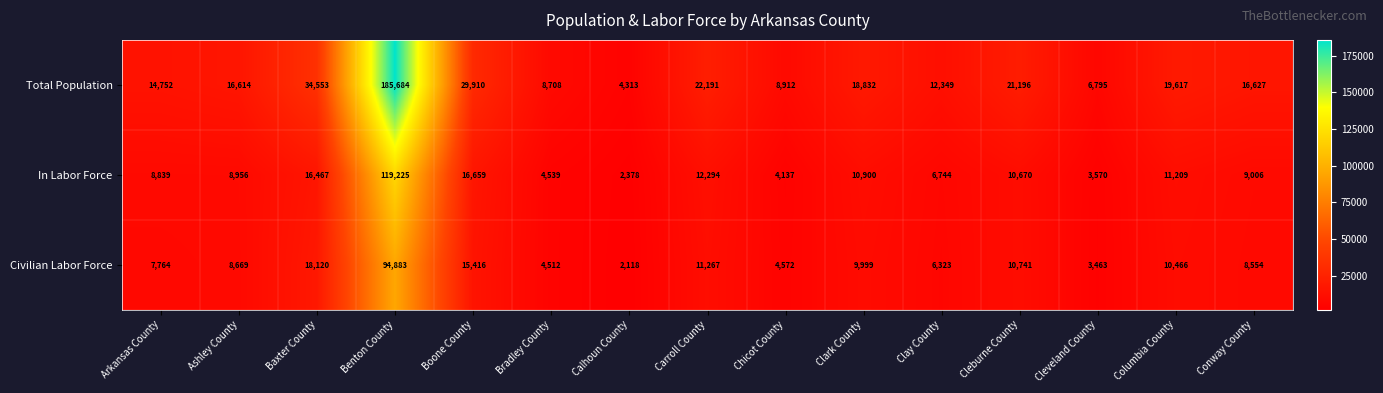

At which label is Civilian Labor Force closest to 48500?

Baxter County